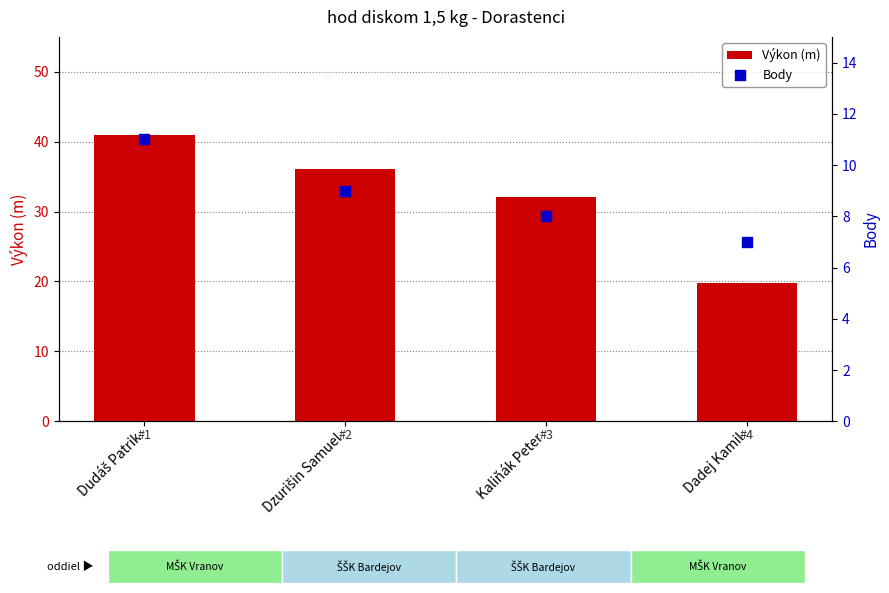

Is the value of Výkon (m) at Dzurišin Samuel greater than the value of Body at Dudáš Patrik?

Yes